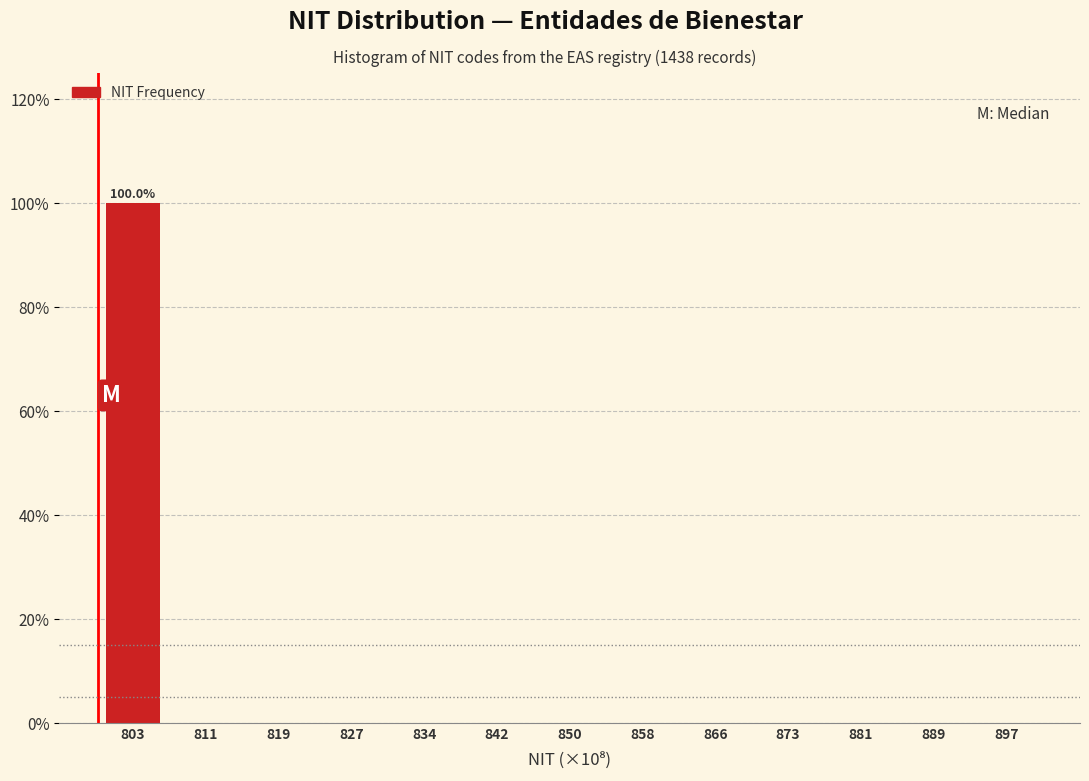

Reading right to left, what are all the values shown in this chart?

897=0	889=0	881=0	873=0	866=0	858=0	850=0	842=0	834=0	827=0	819=0	811=0	803=100